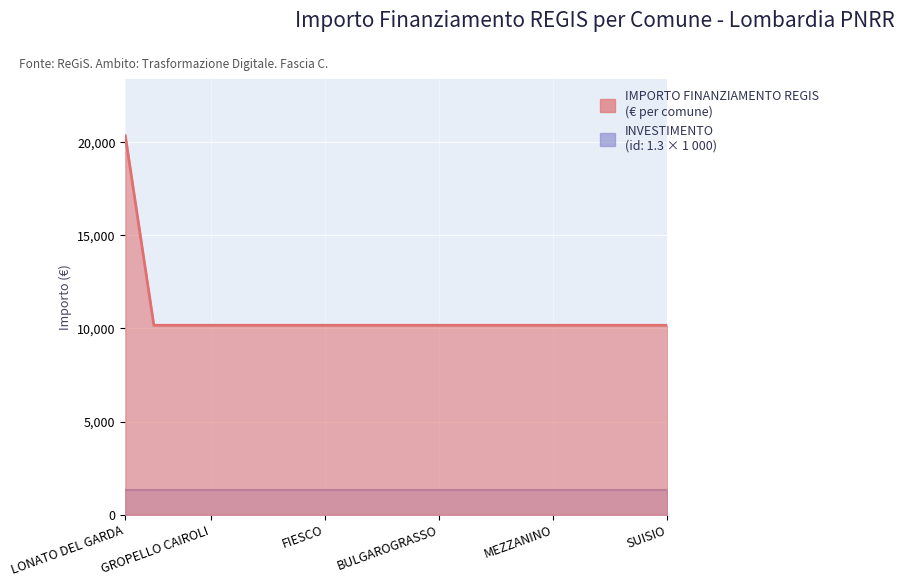

What is the average value?

10681